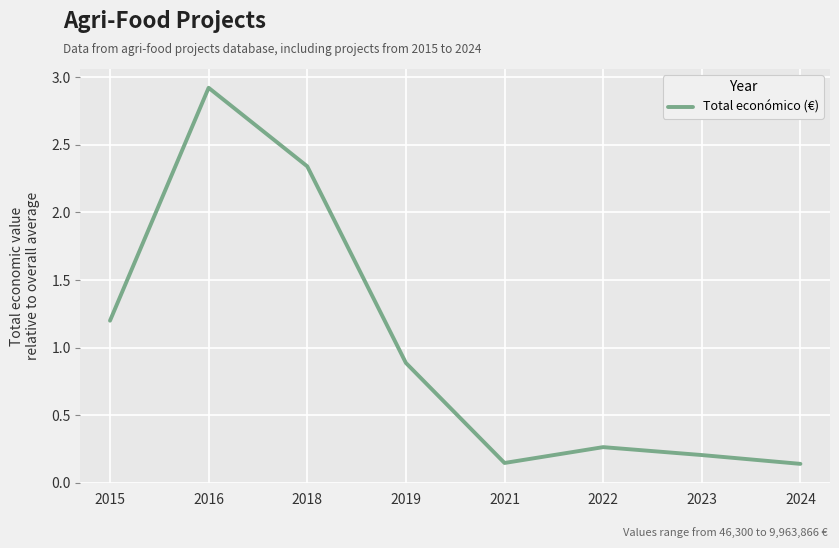

What is the ratio of the value at 2019 to the value at 2015?

0.7